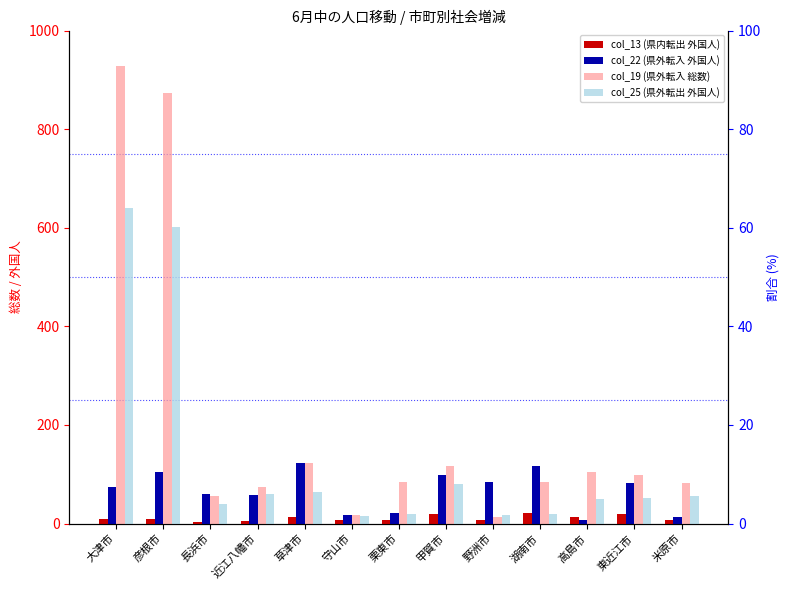

Rank the categories by col_22 (県外転入 外国人) value from lowest to highest.

高島市, 米原市, 守山市, 栗東市, 近江八幡市, 長浜市, 大津市, 東近江市, 野洲市, 甲賀市, 彦根市, 湖南市, 草津市